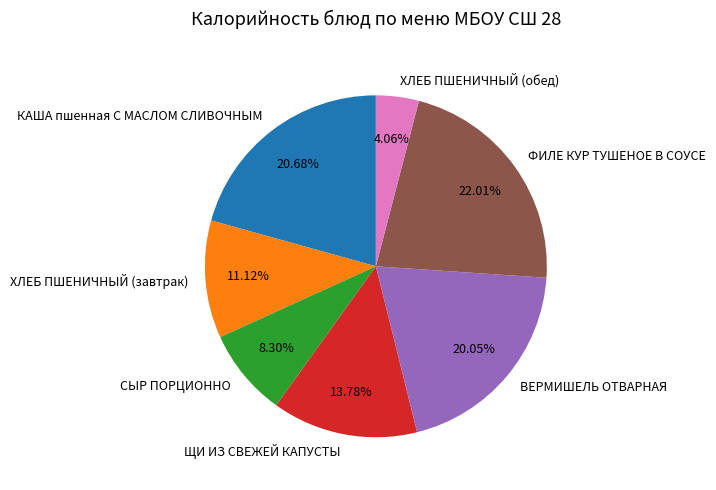

Does КАША пшенная С МАСЛОМ СЛИВОЧНЫМ account for over 50% of the chart?

No